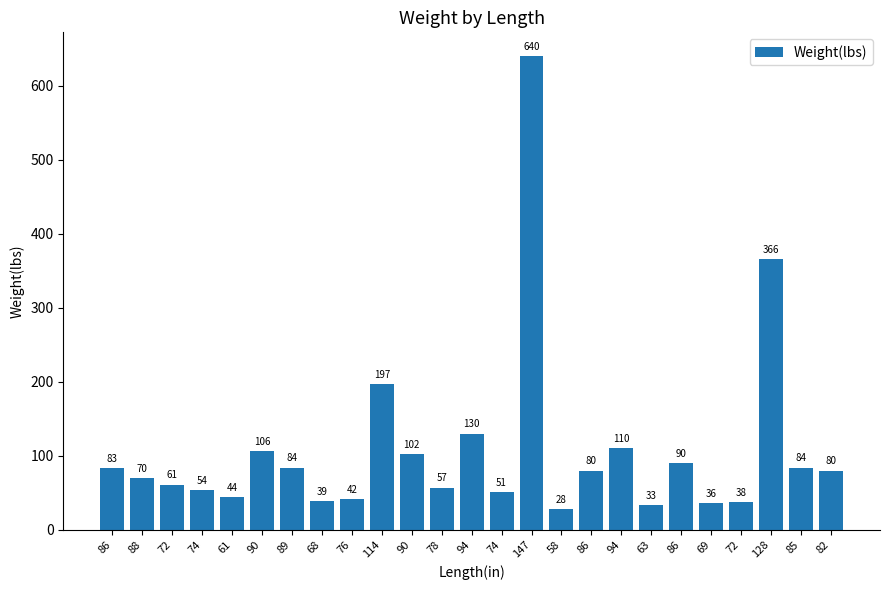

Read the value at 147, to the nearest 100.

600